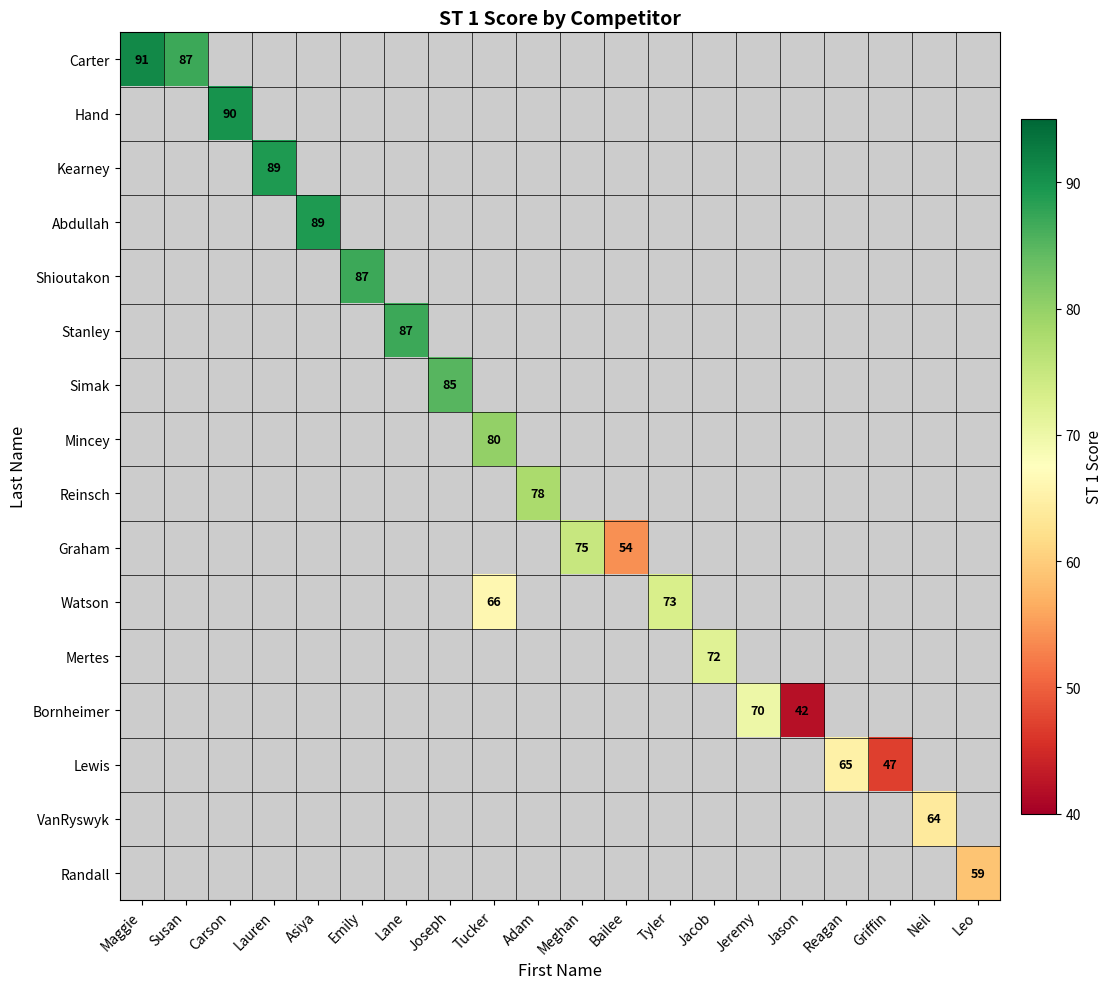

What is the smallest value displayed?

42.0